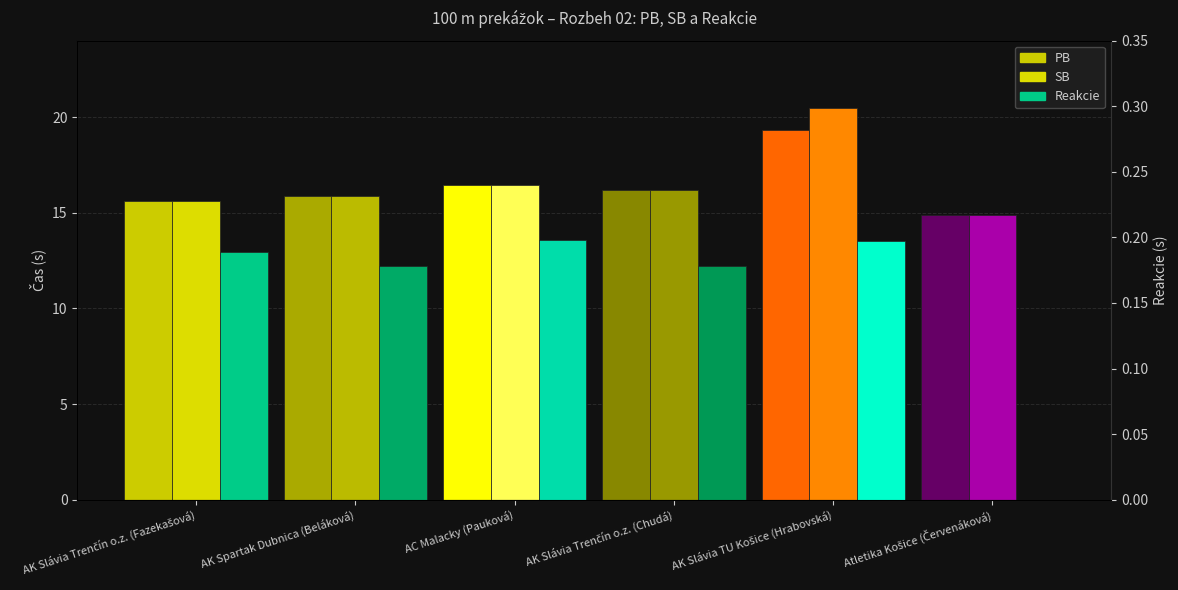

At which category does the chart reach its minimum across all series?

Atletika Košice (Červenáková)